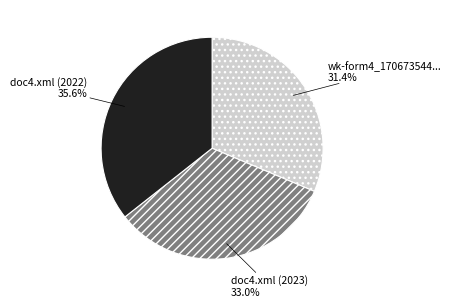

Is there any slice that represents more than half of the pie?

No